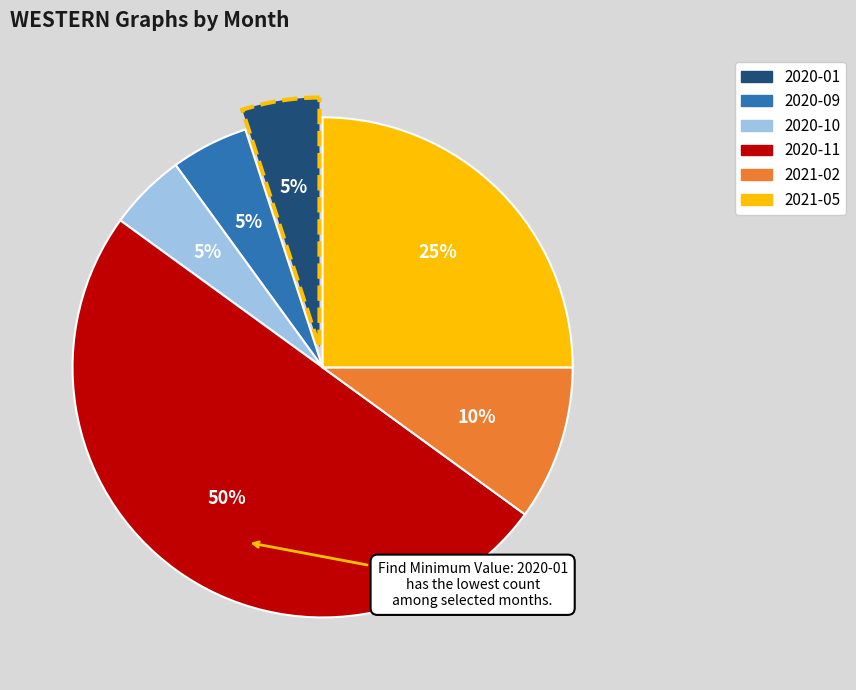

Count the number of slices in the pie.

6